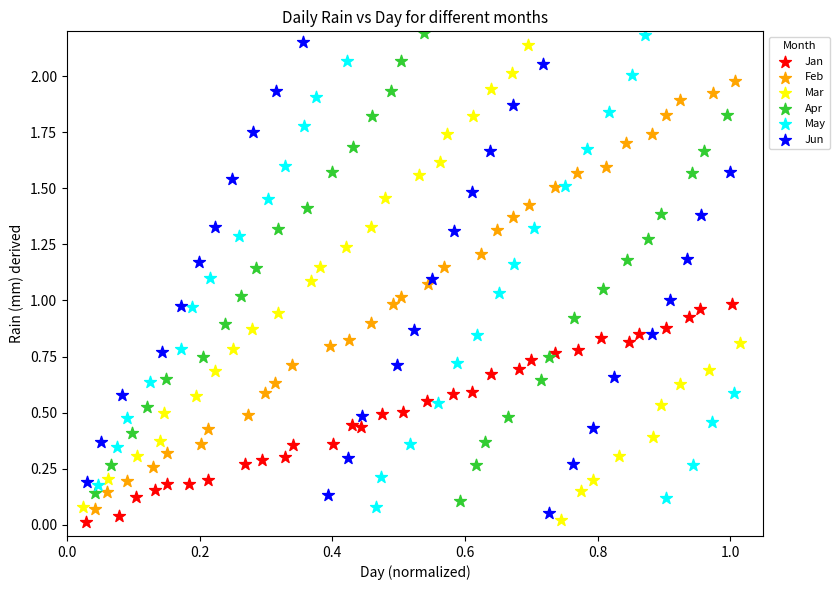

What are all the series names shown in the legend?

Jan, Feb, Mar, Apr, May, Jun